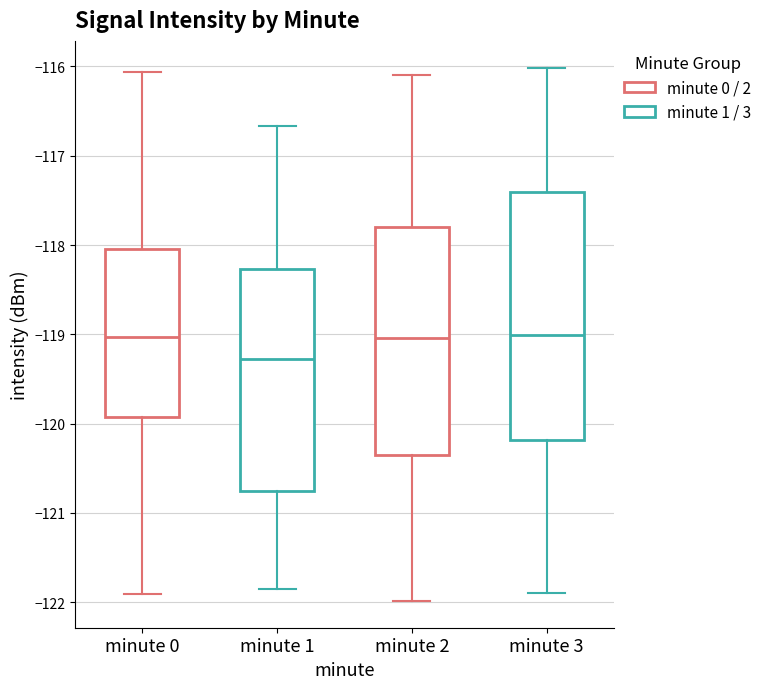

Reading left to right, transcribe this box plot: for each box, give where its median line is, the range the box spans, and where its two whiskers end, as read against the y-axis. The values are not printed on the chart, so give them approximately, as read against the axis.

minute 0: median -119.0, box -119.9 to -118.0, whiskers -121.9 to -116.1
minute 1: median -119.3, box -120.8 to -118.3, whiskers -121.9 to -116.7
minute 2: median -119.0, box -120.3 to -117.8, whiskers -122.0 to -116.1
minute 3: median -119.0, box -120.2 to -117.4, whiskers -121.9 to -116.0